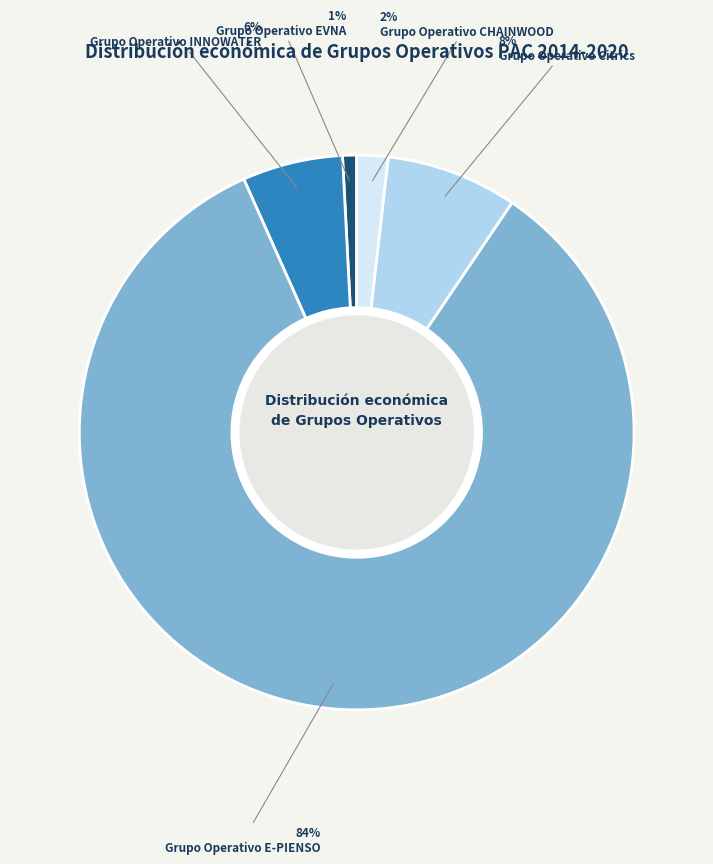

Which has a higher value, Grupo Operativo INNOWATER or Grupo Operativo CHAINWOOD?

Grupo Operativo INNOWATER